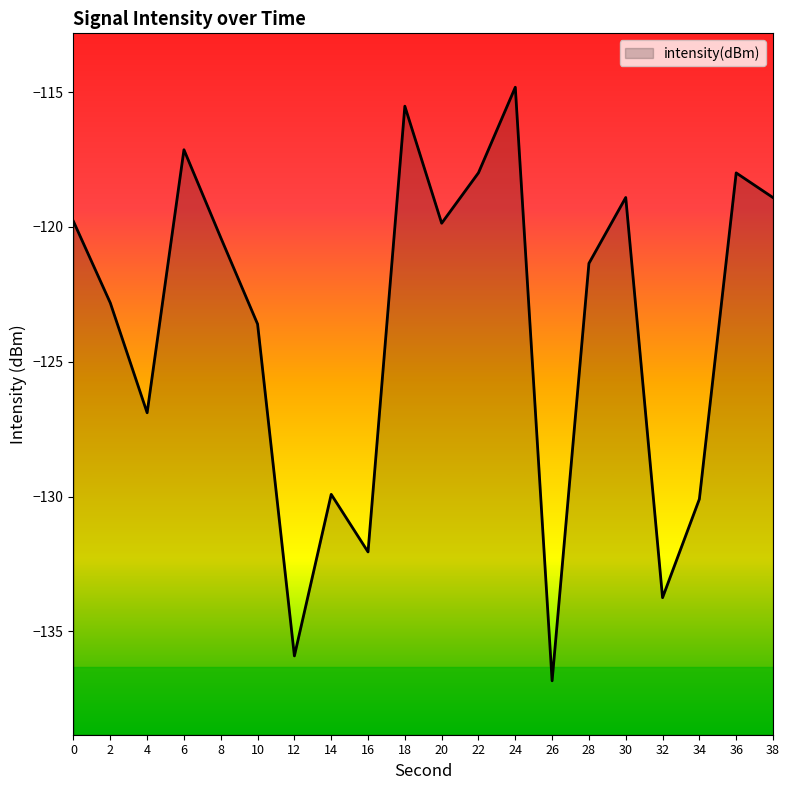

What is the difference between the second highest and minimum values?

21.3